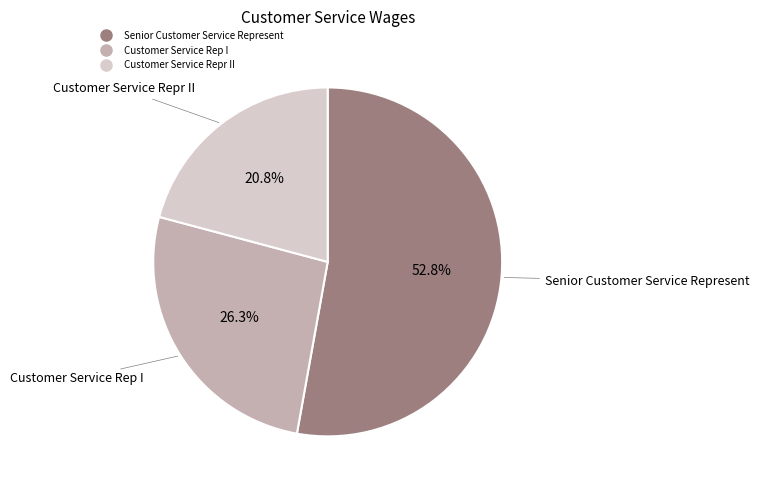

How many slices are in this pie chart?

3